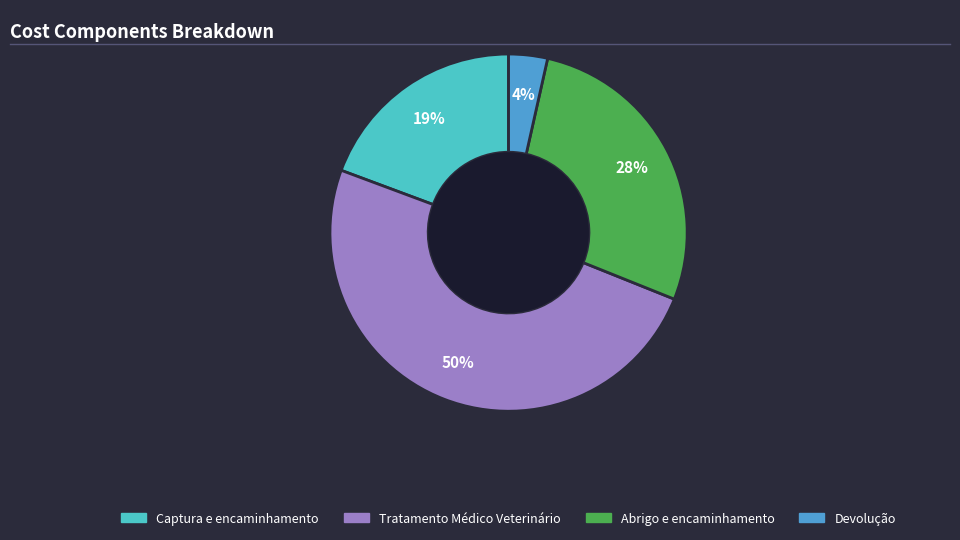

To the nearest percent, what is the difference between the Tratamento Médico Veterinário and Devolução slice percentages?

46%